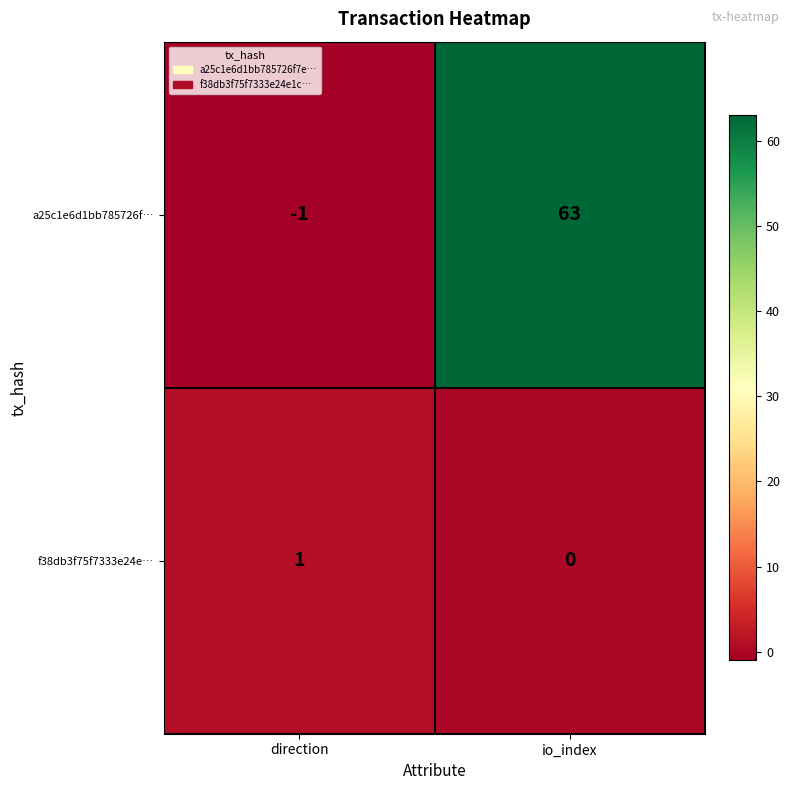

What is the maximum value shown in the chart?

63